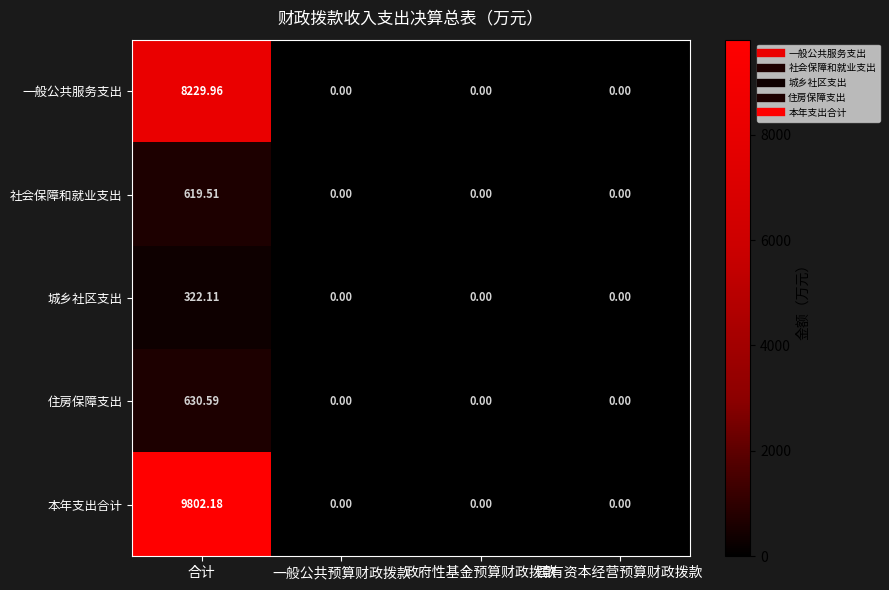

Between 合计 and 一般公共预算财政拨款, which series saw the biggest shift?

本年支出合计